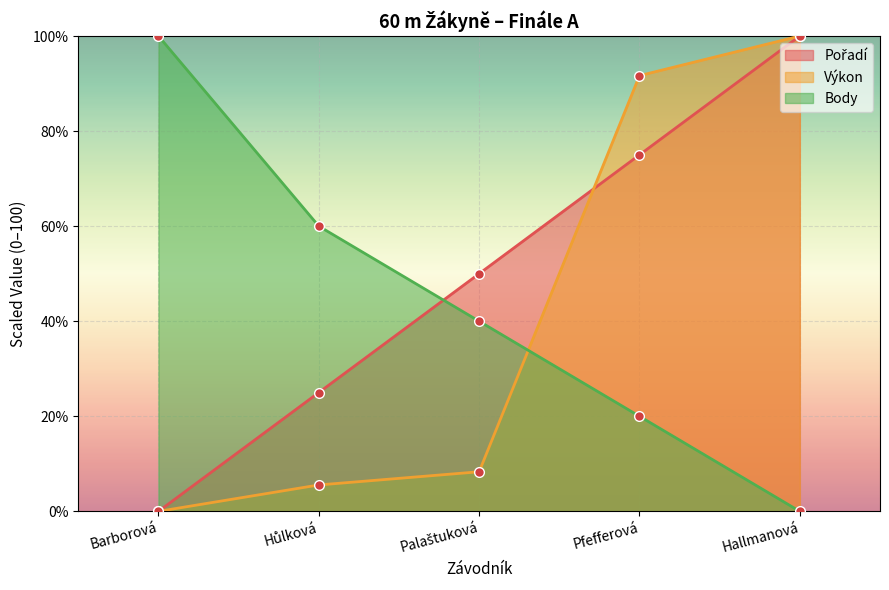

Rank the categories by Body value from lowest to highest.

Hallmanová, Pfefferová, Palaštuková, Hůlková, Barborová